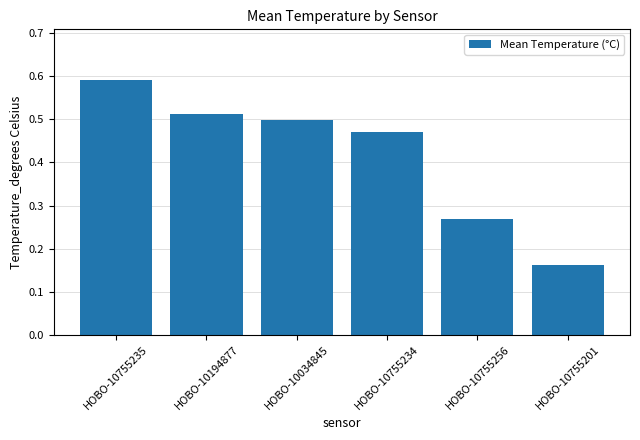

The value at HOBO-10755201 is 0.1. True or false?

False